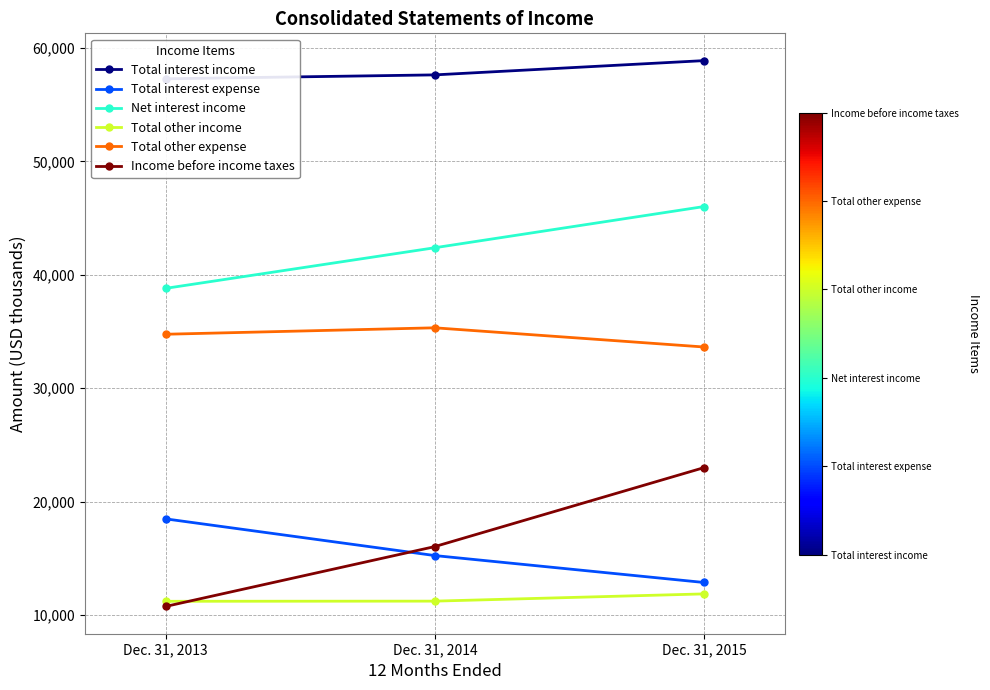

Reading left to right, transcribe all the data shown in this chart.

Total interest income: 57280	57626	58883
Total interest expense: 18477	15241	12867
Net interest income: 38803	42385	46016
Total other income: 11209	11223	11861
Total other expense: 34756	35324	33632
Income before income taxes: 10756	16034	22995